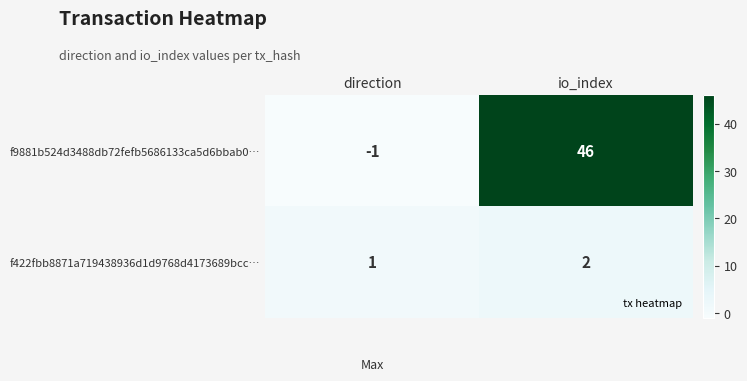

List the series in order of their overall mean, highest first.

f9881b524d3488db72fefb5686133ca5d6bbab0…, f422fbb8871a719438936d1d9768d4173689bcc…